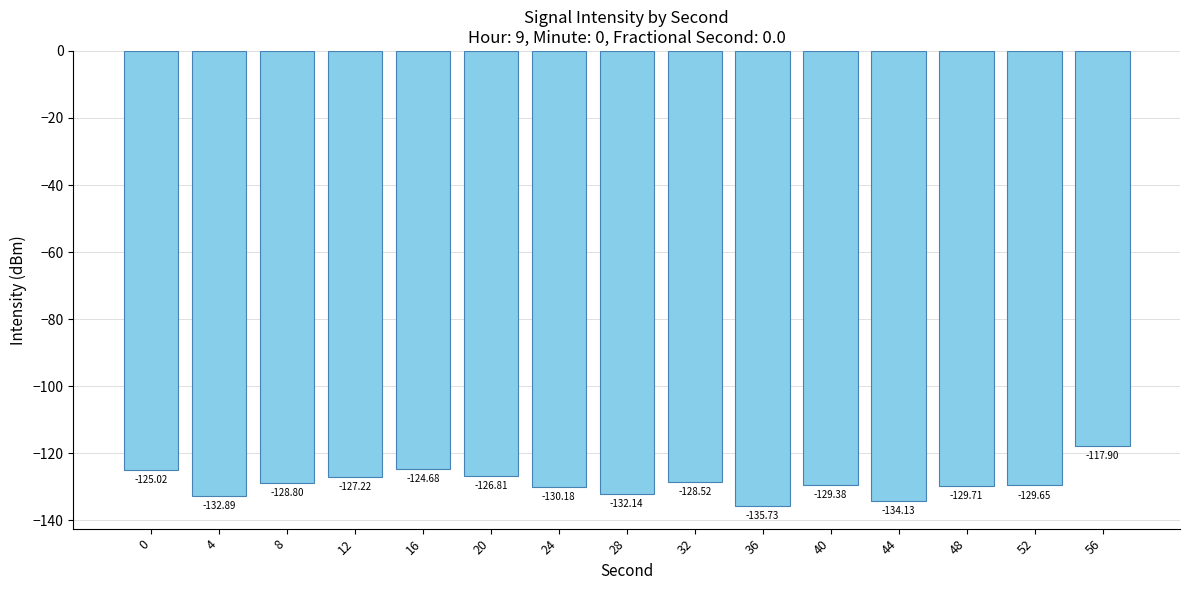

List the labels in order of value, largest first.

56, 16, 0, 20, 12, 32, 8, 40, 52, 48, 24, 28, 4, 44, 36